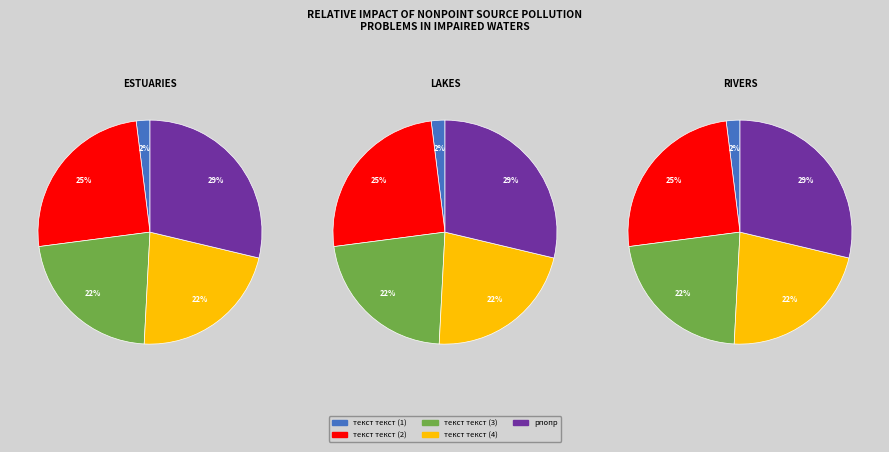

Is it true that текст текст (2) is 25% of the pie?

True